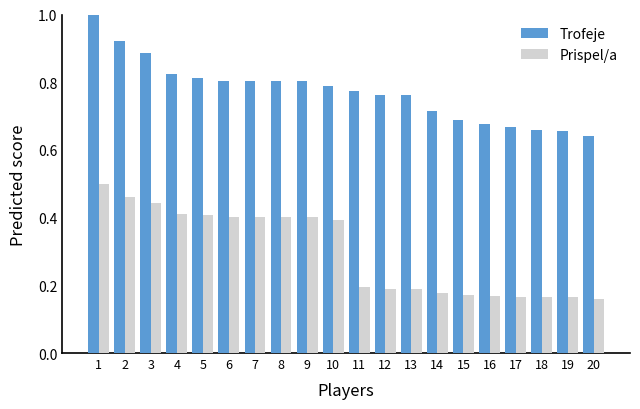

What is the maximum value shown in the chart?

1.0